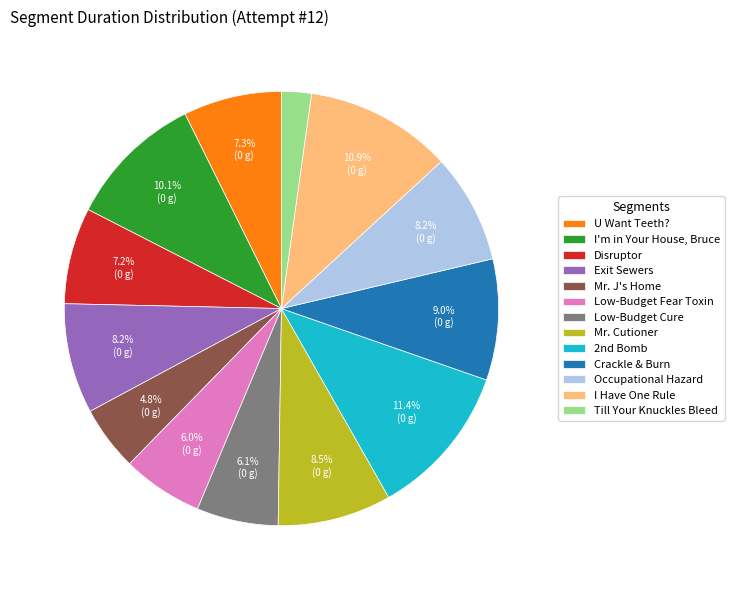

Does any single category account for the majority?

No